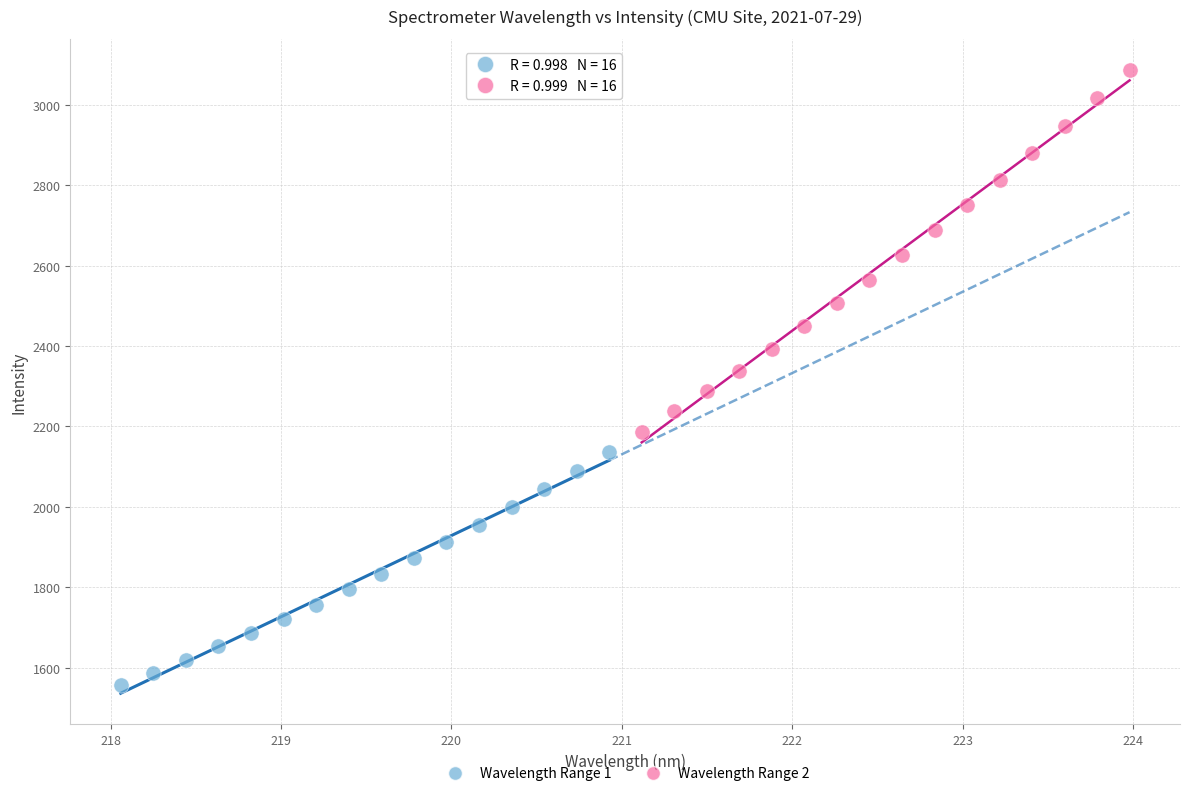

Which series reaches the maximum Y coordinate?

Wavelength Range 2